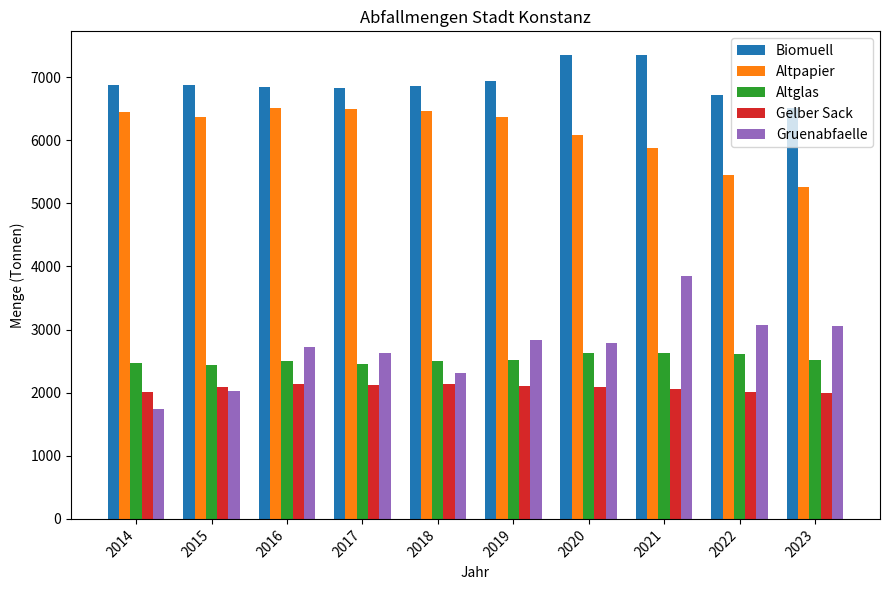

The Gelber Sack series shows 1273 at 2023. True or false?

False